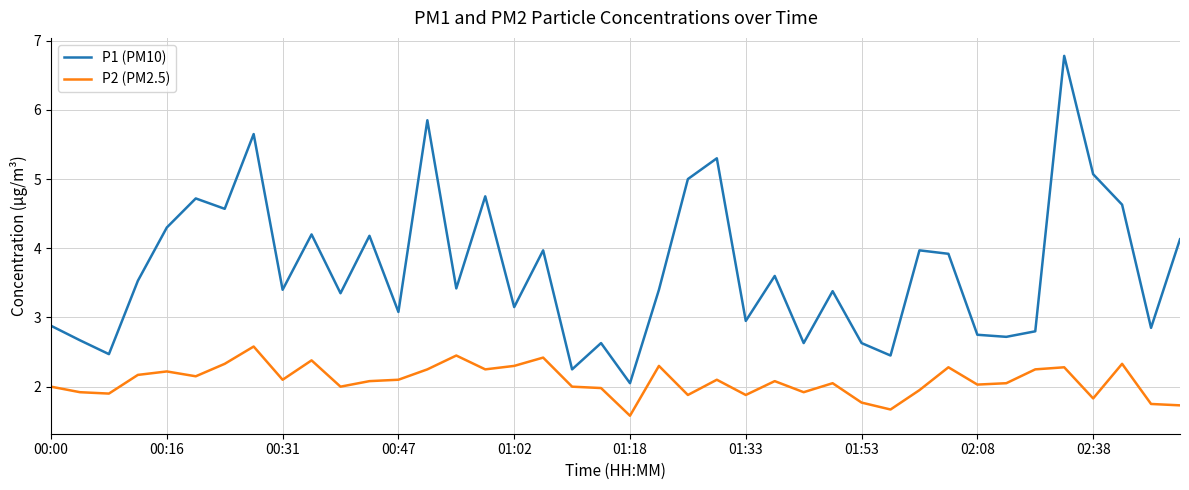

What is the difference between the maximum and second lowest values in the P1 (PM10) series?

4.5